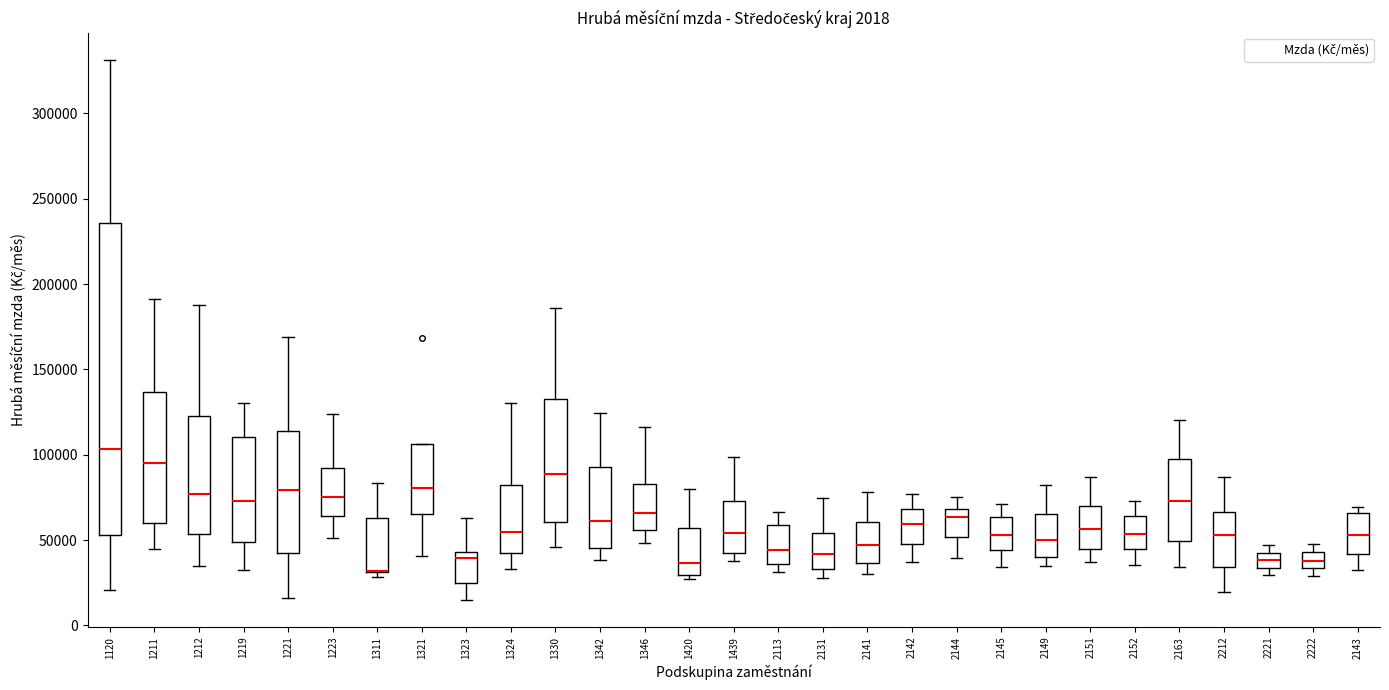

Comparing the boxes themselves (not the whiskers), which one is the tallest?

1120